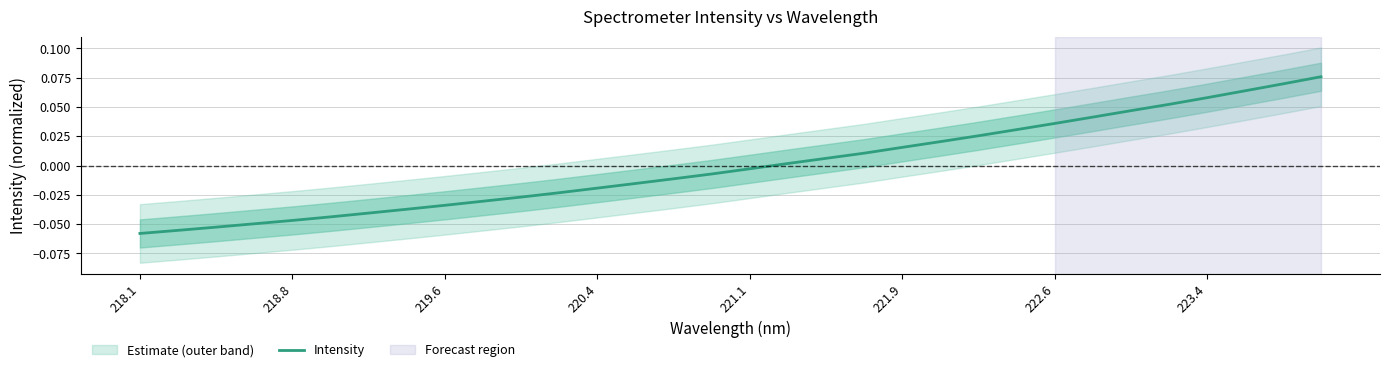

What is the greatest value displayed?

0.1